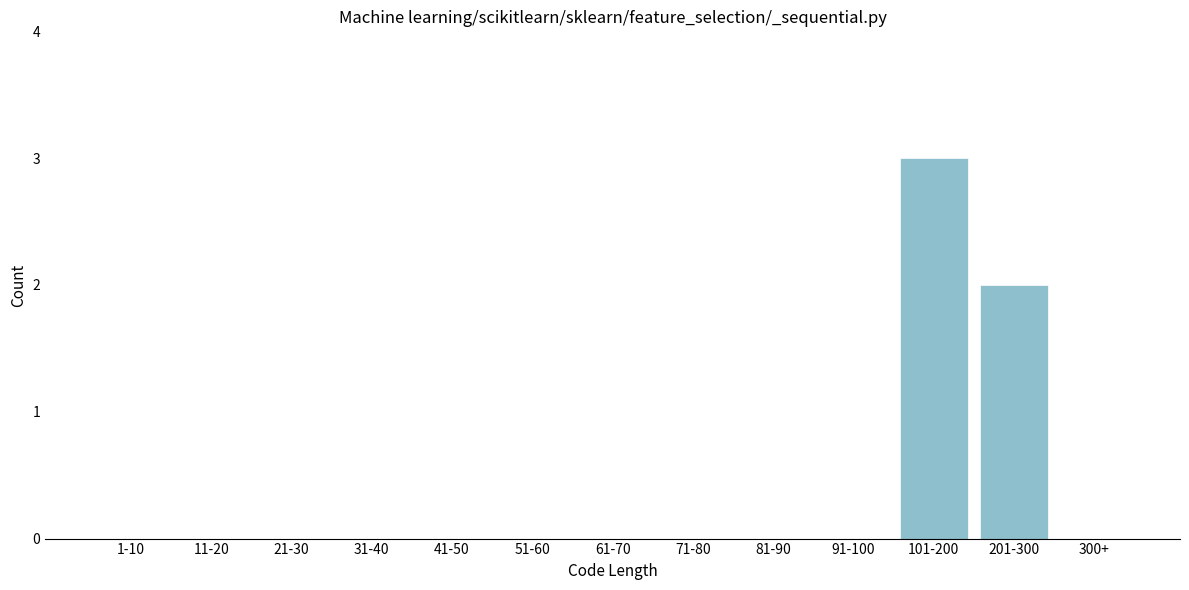

Reading right to left, list all the values displayed in this chart.

300+=0	201-300=2	101-200=3	91-100=0	81-90=0	71-80=0	61-70=0	51-60=0	41-50=0	31-40=0	21-30=0	11-20=0	1-10=0